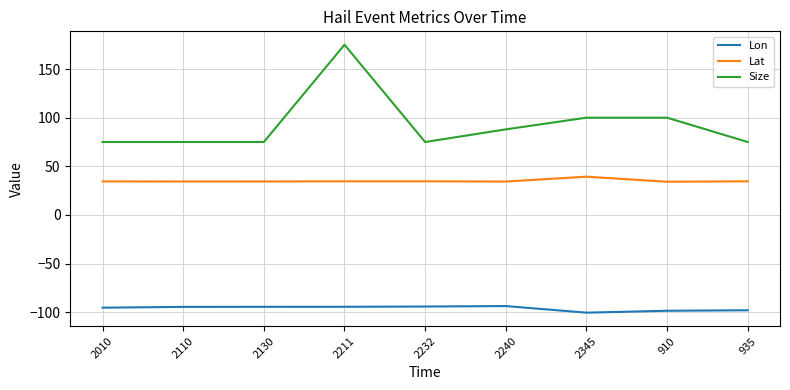

True or false: Size and Lat intersect in this chart.

False